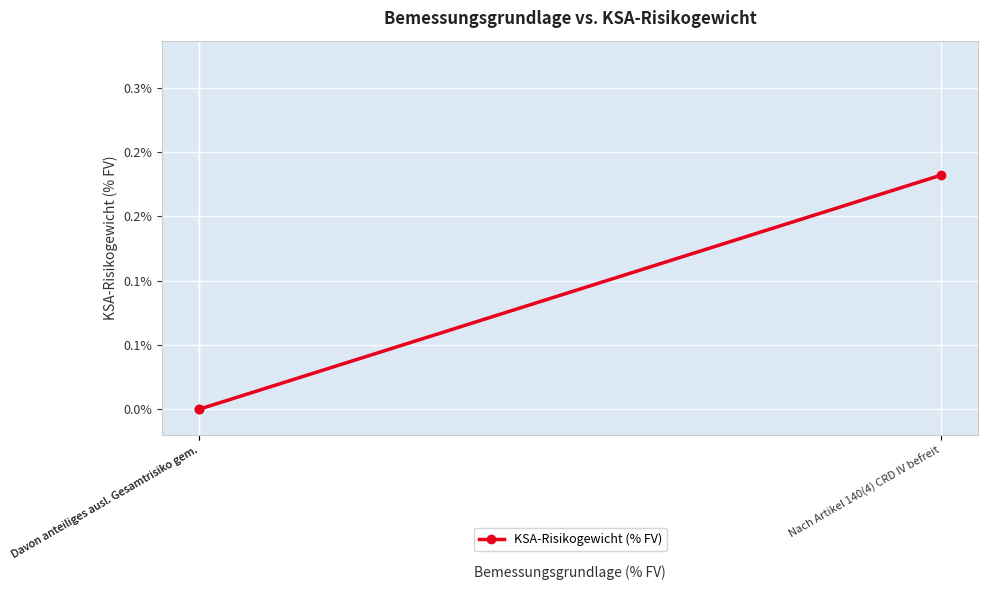

Where is the data nearest to the value 0?

Davon anteiliges ausl. Gesamtrisiko gem.